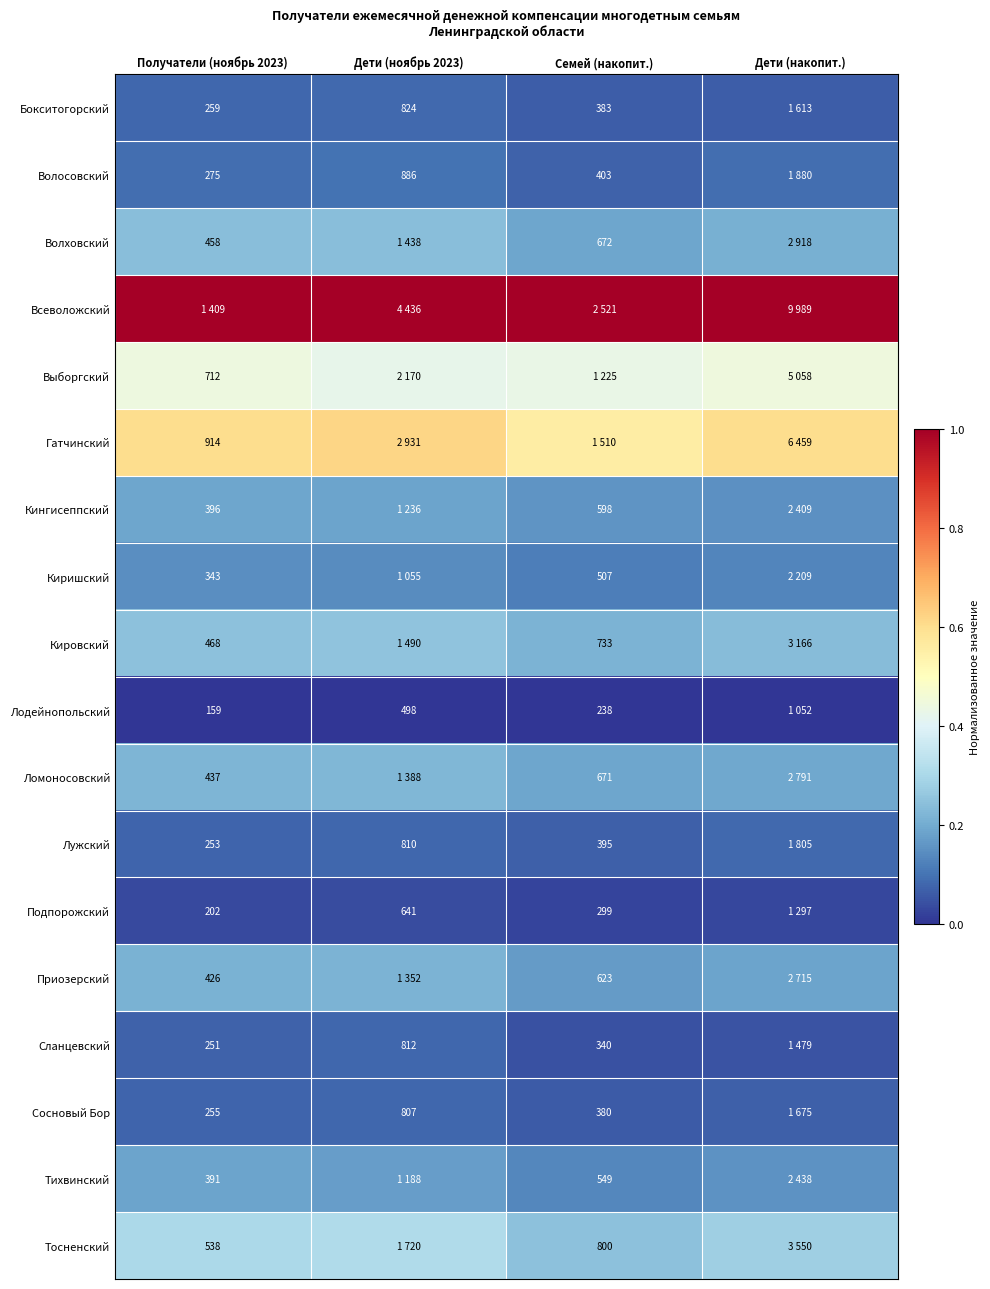

At how many categories does at least one series exceed 0?

4